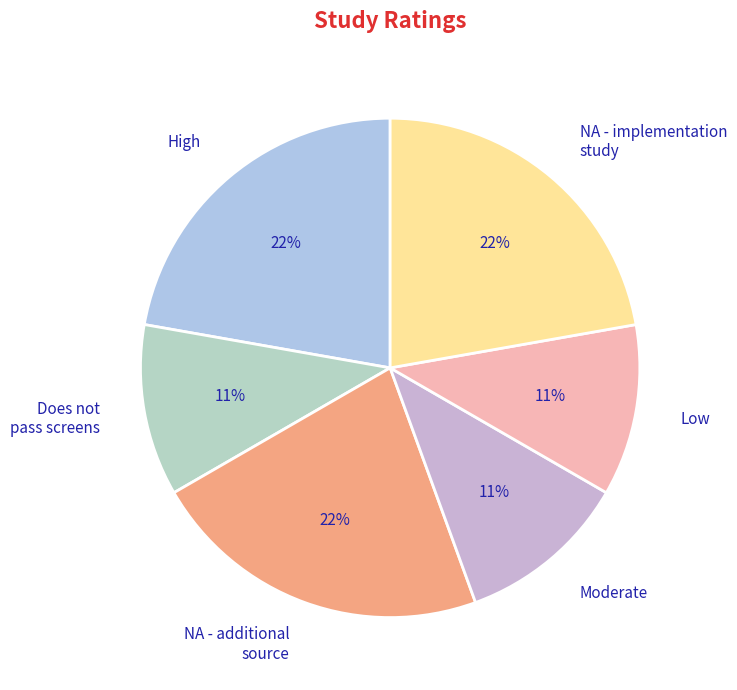

True or false: NA - additional source accounts for 22% of the total.

True